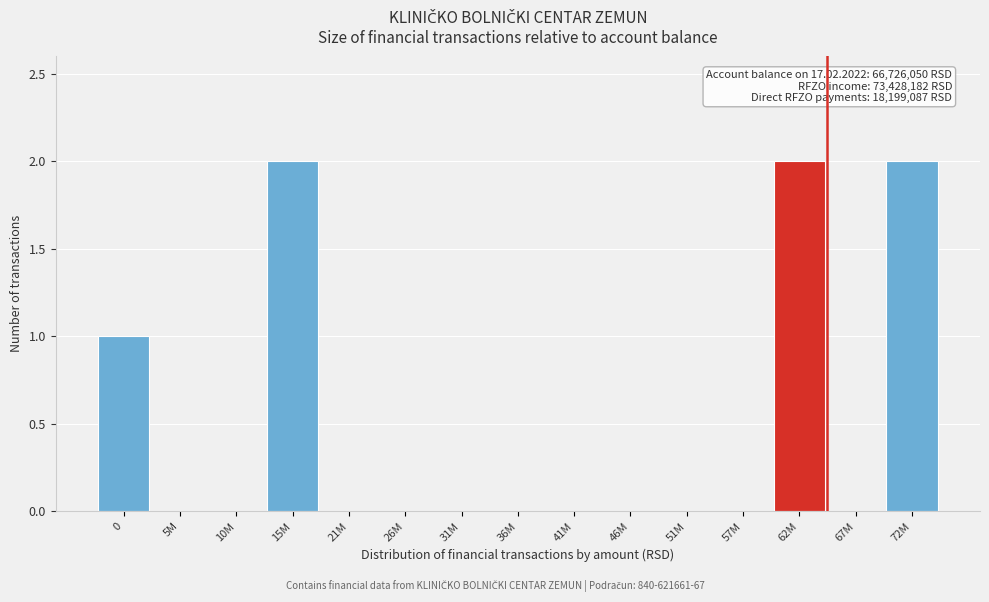

Reading left to right, list all the values displayed in this chart.

0=1	5M=0	10M=0	15M=2	21M=0	26M=0	31M=0	36M=0	41M=0	46M=0	51M=0	57M=0	62M=2	67M=0	72M=2